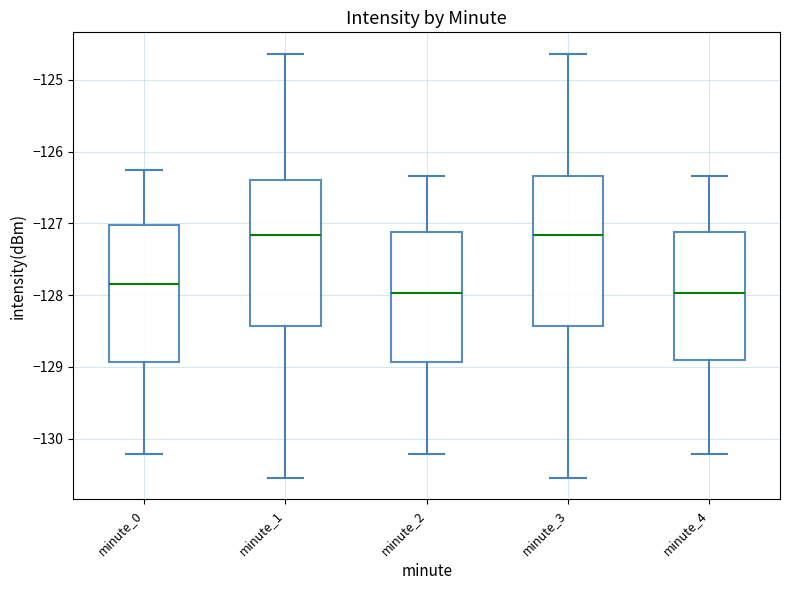

Where does the lower whisker of the box for minute_3 end on the y-axis? The values are not printed on the chart, so give them approximately, as read against the axis.

-130.5